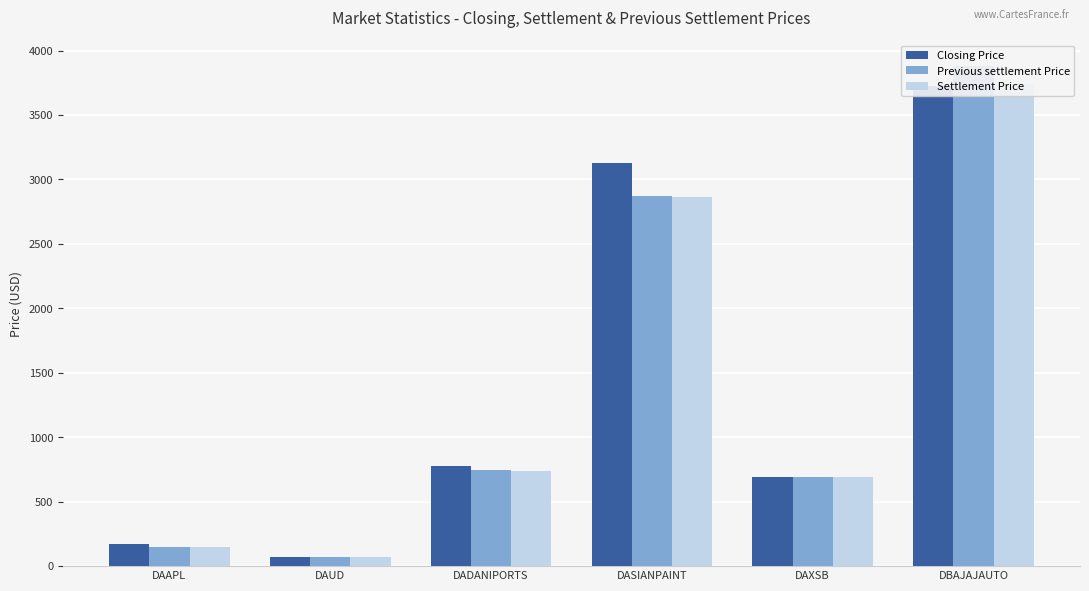

How many data points in Settlement Price are less than 740?

3